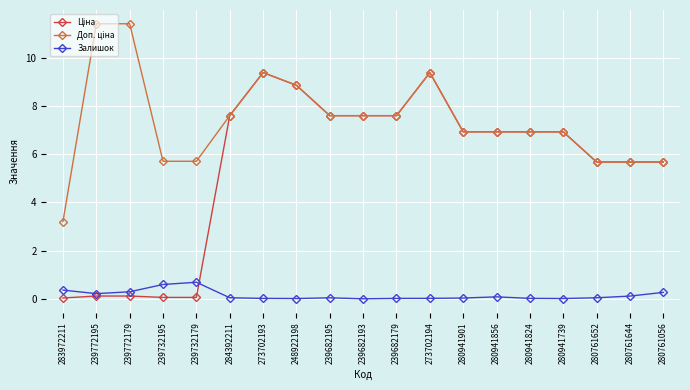

What is the label of the 2nd point from the left?

239772195